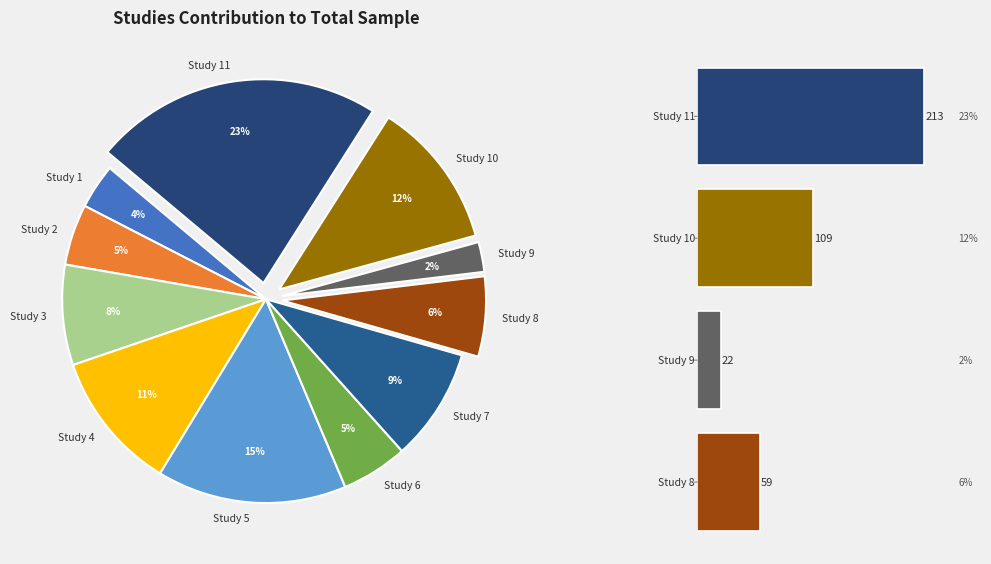

Which slice is the largest?

Study 11